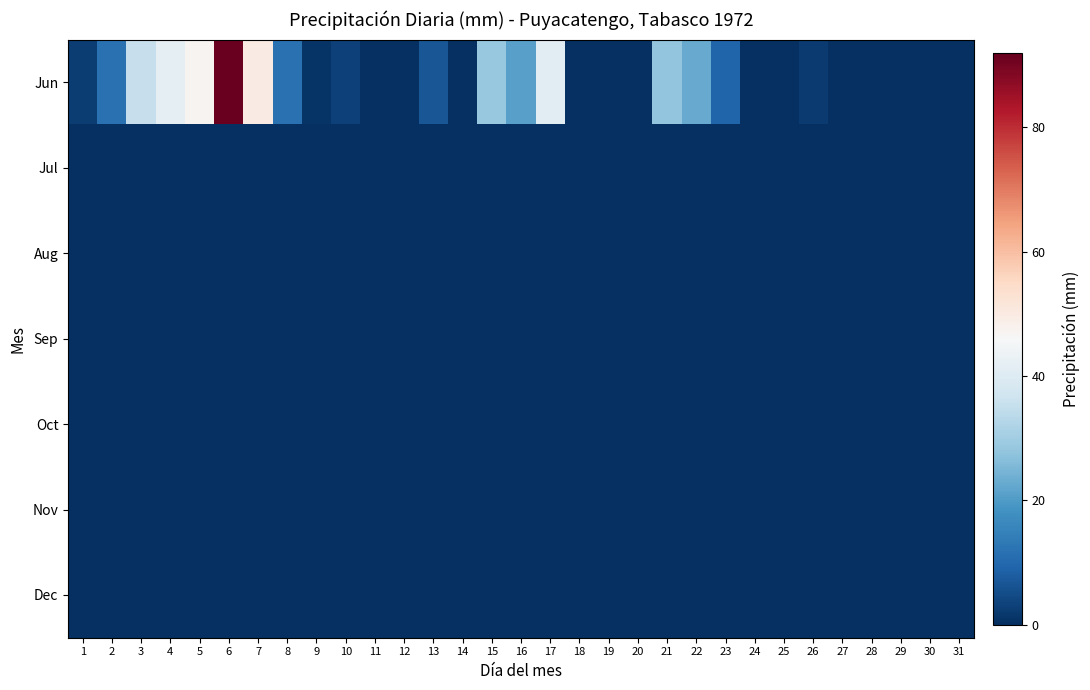

Which series has the widest spread of values?

Jun